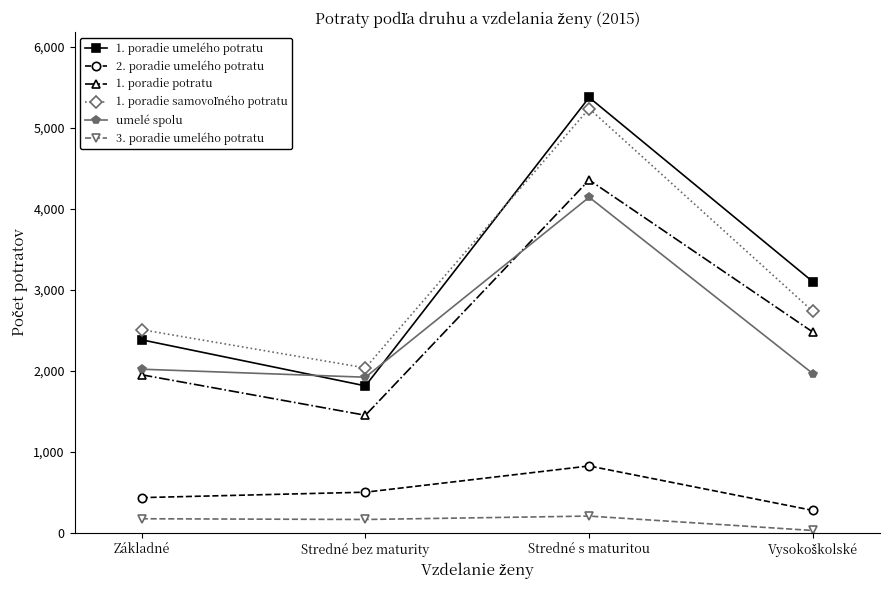

What is the label of the 4th point from the right?

Základné